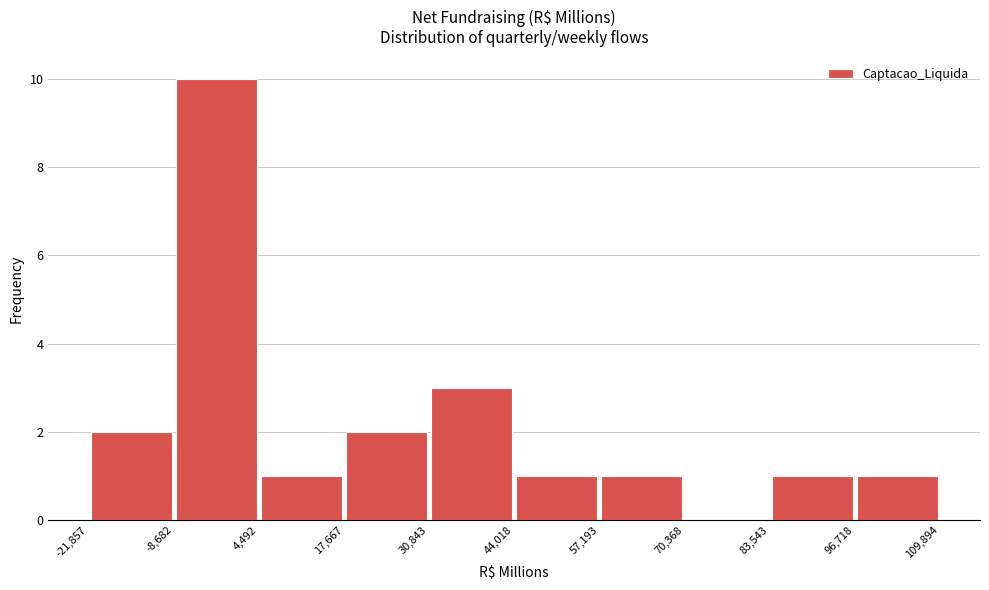

What is the height of the bar covering 4,492 to 17,667 on the x-axis? The values are not printed on the chart, so give them approximately, as read against the axis.

1